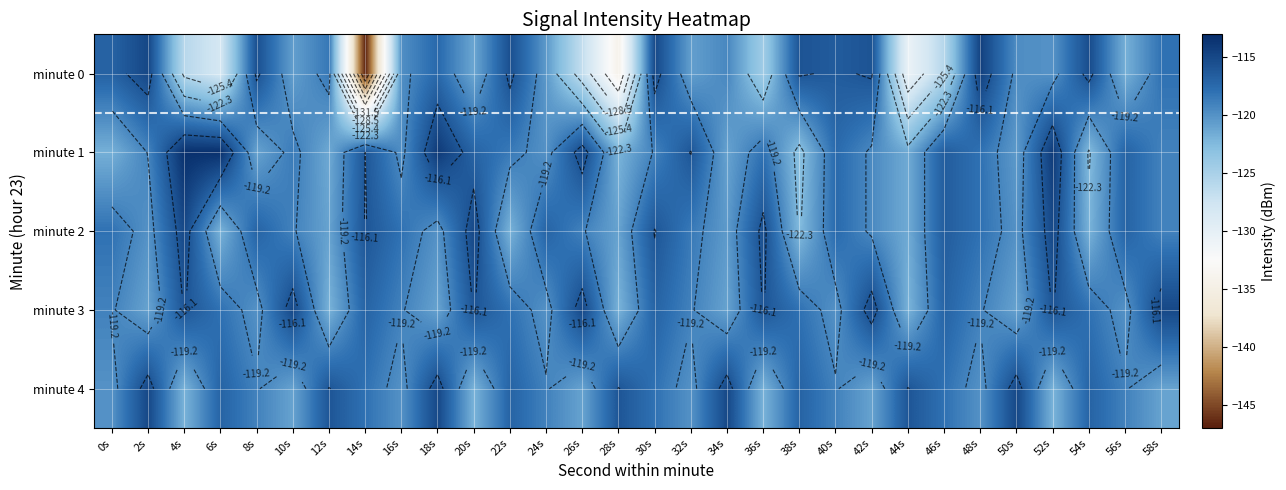

At which category does the chart reach its minimum across all series?

14s